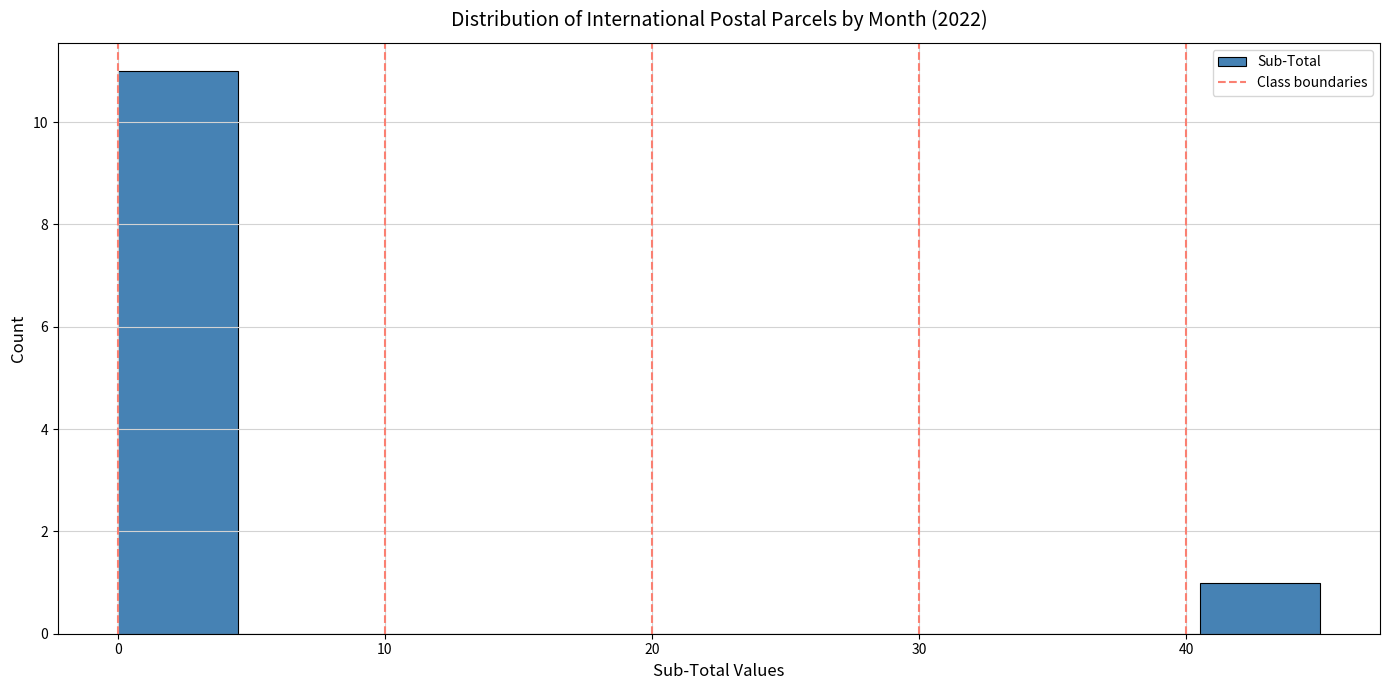

Which range on the x-axis has the tallest bar?

0.0 to 4.5